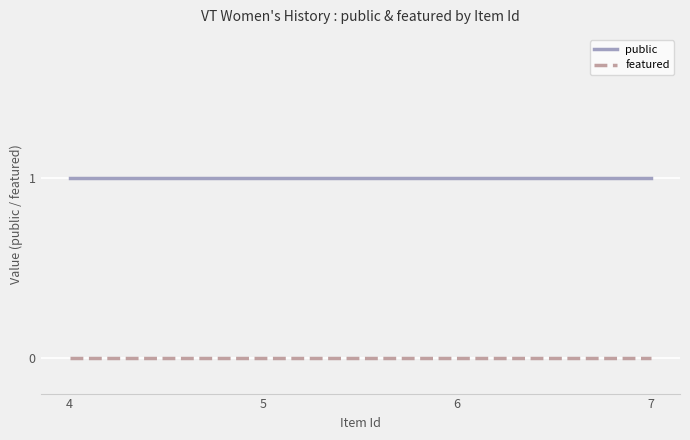

Does the chart display data point markers on the line(s)?

No